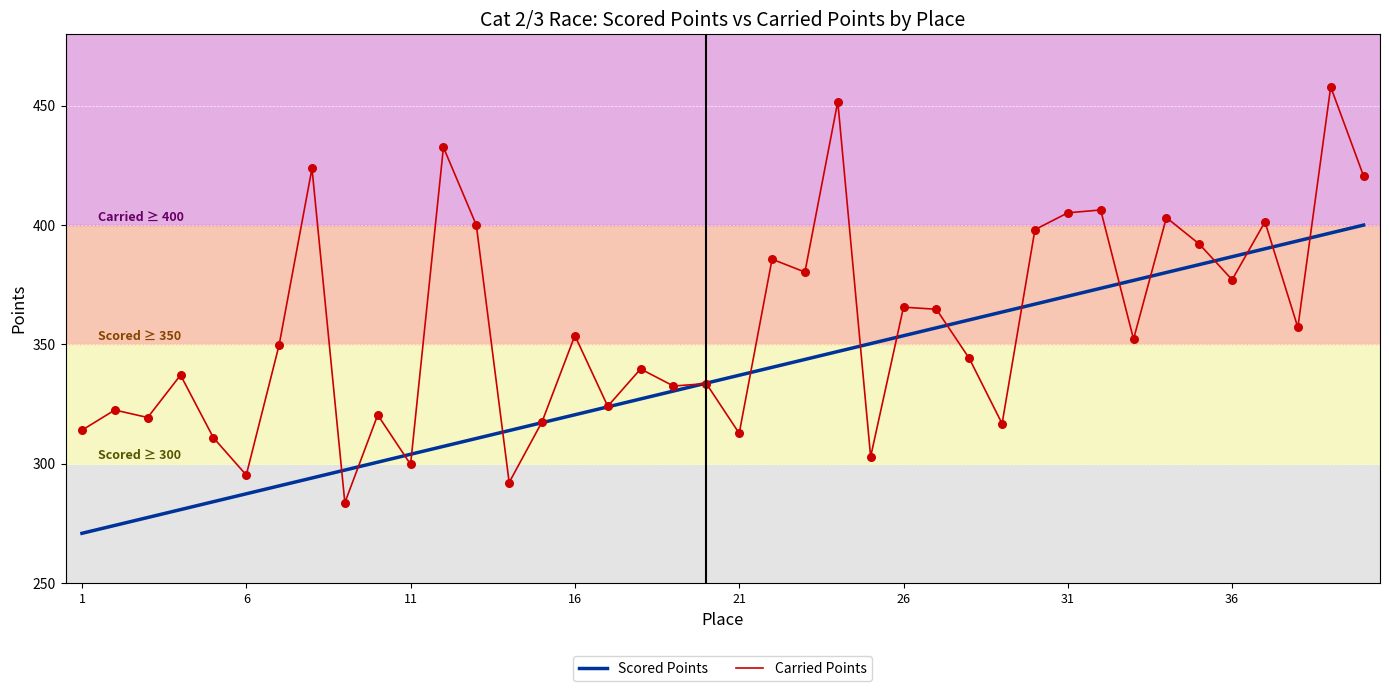

Which series has the widest spread of values?

Carried Points